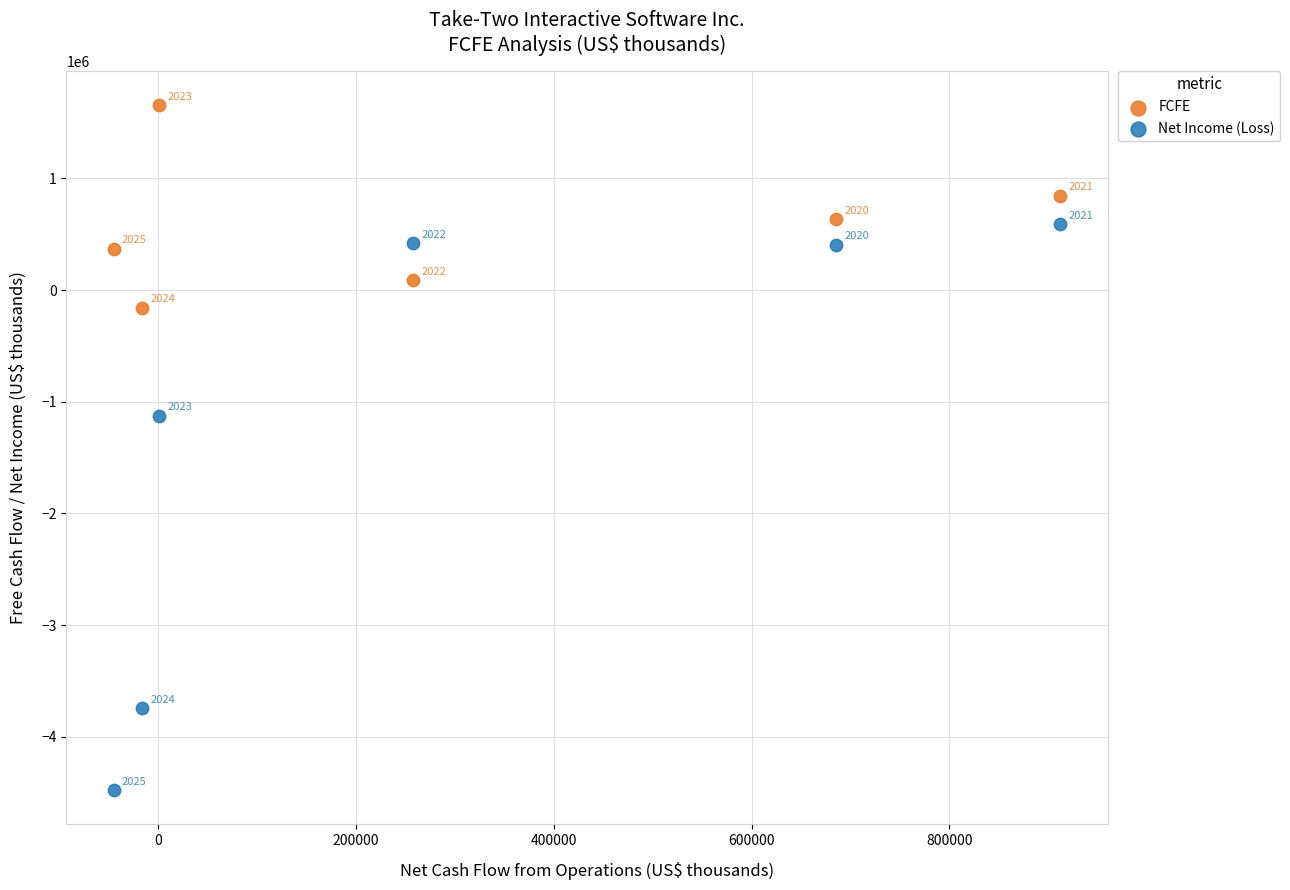

What are all the series names shown in the legend?

FCFE, Net Income (Loss)